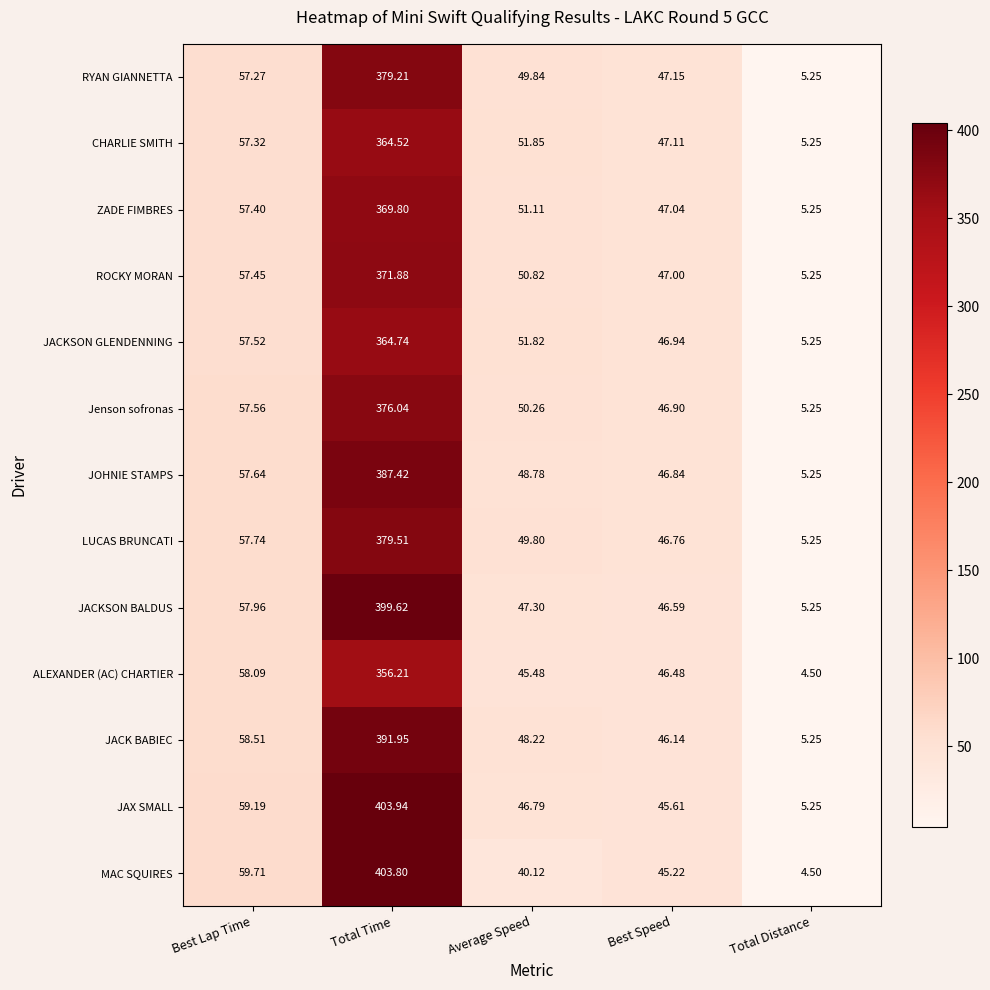

Rank the series at Best Speed from lowest to highest value.

MAC SQUIRES, JAX SMALL, JACK BABIEC, ALEXANDER (AC) CHARTIER, JACKSON BALDUS, LUCAS BRUNCATI, JOHNIE STAMPS, Jenson sofronas, JACKSON GLENDENNING, ROCKY MORAN, ZADE FIMBRES, CHARLIE SMITH, RYAN GIANNETTA